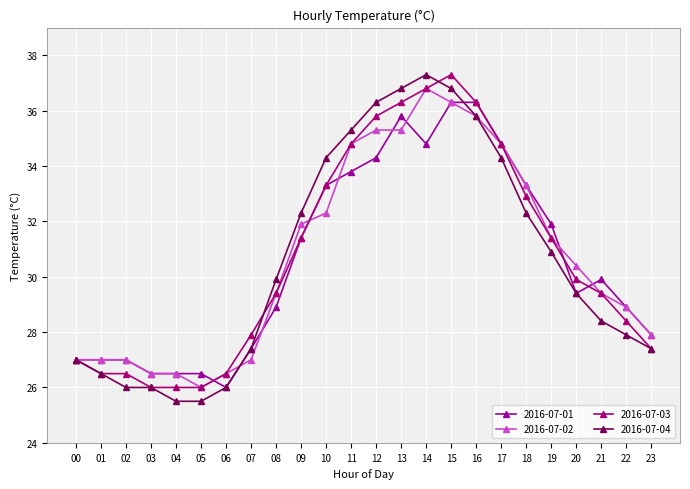

How many intersections are there between 2016-07-02 and 2016-07-03?

1